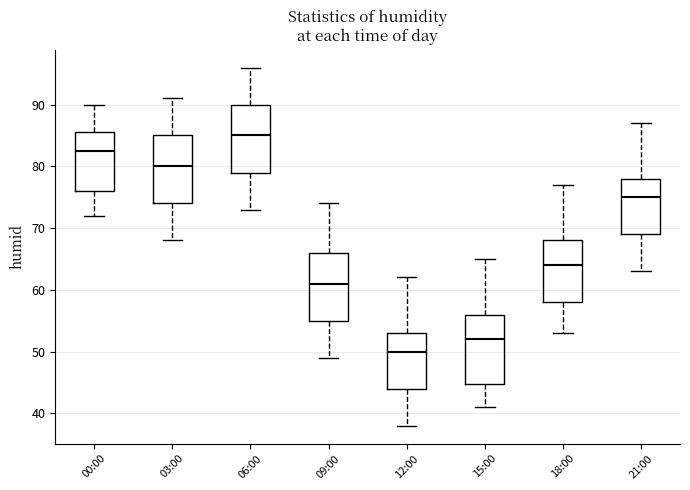

Which box has the lowest median line?

12:00